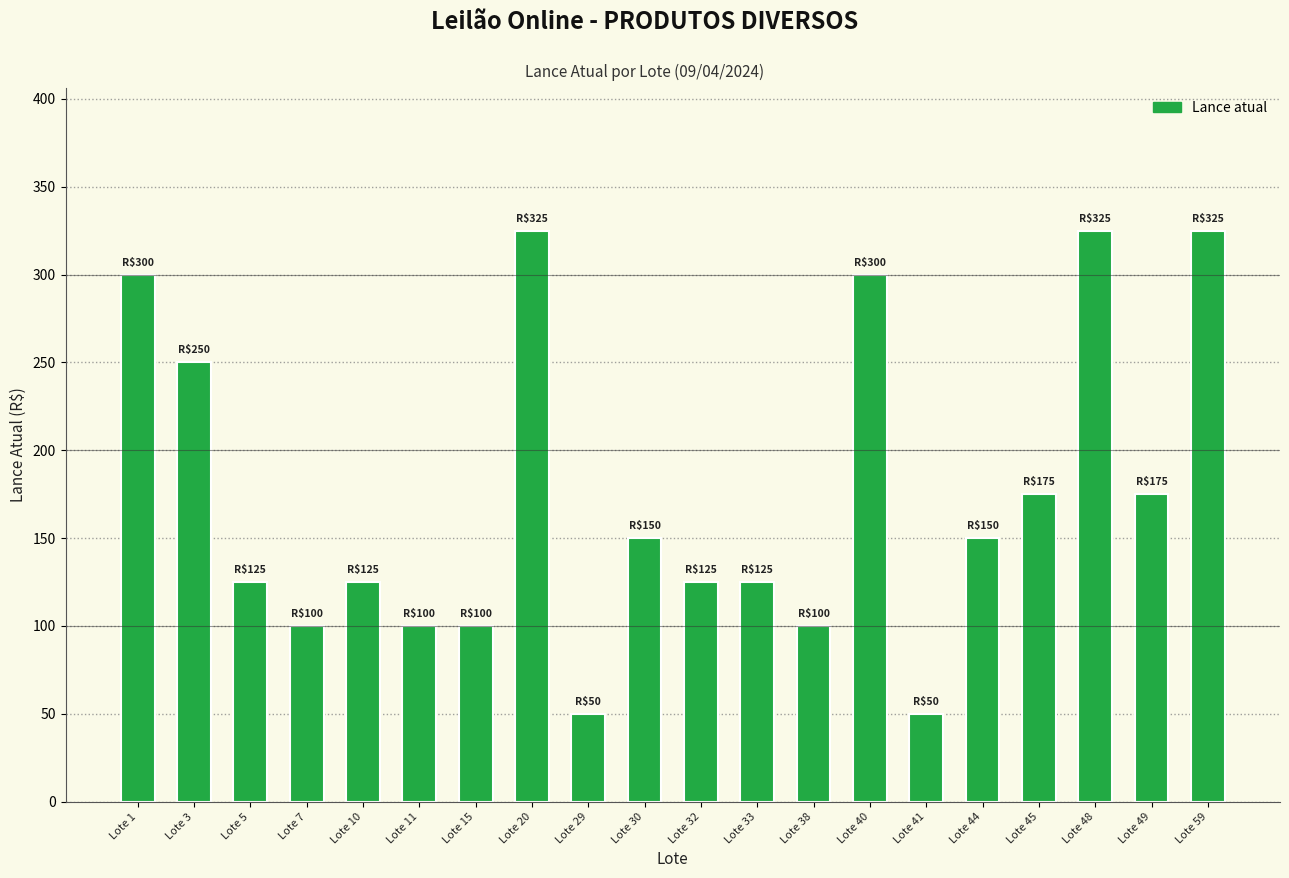

What is the difference between the maximum and minimum values?

275